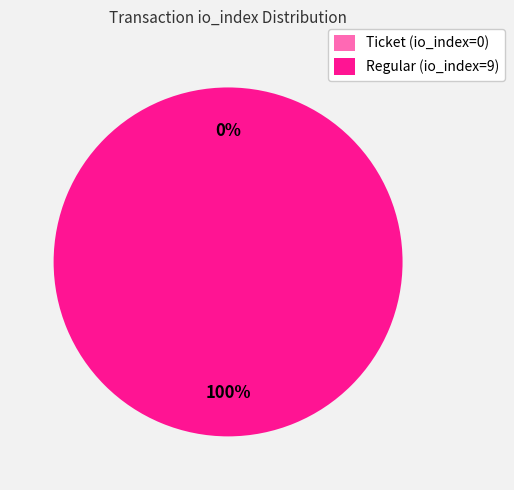

To the nearest percent, what is the difference between the largest and smallest slice percentages?

100%